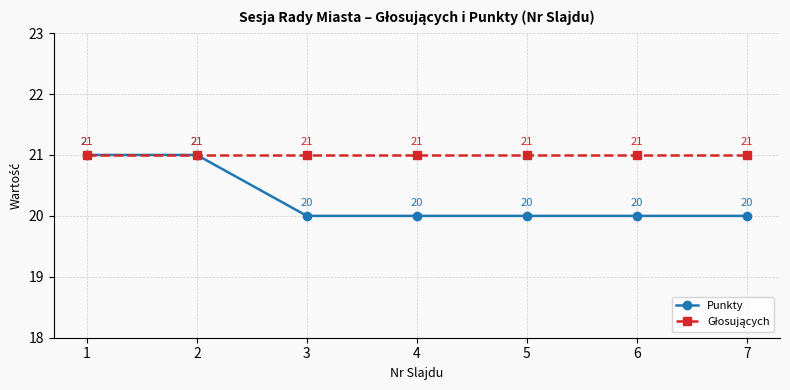

What is the smallest value displayed?

20